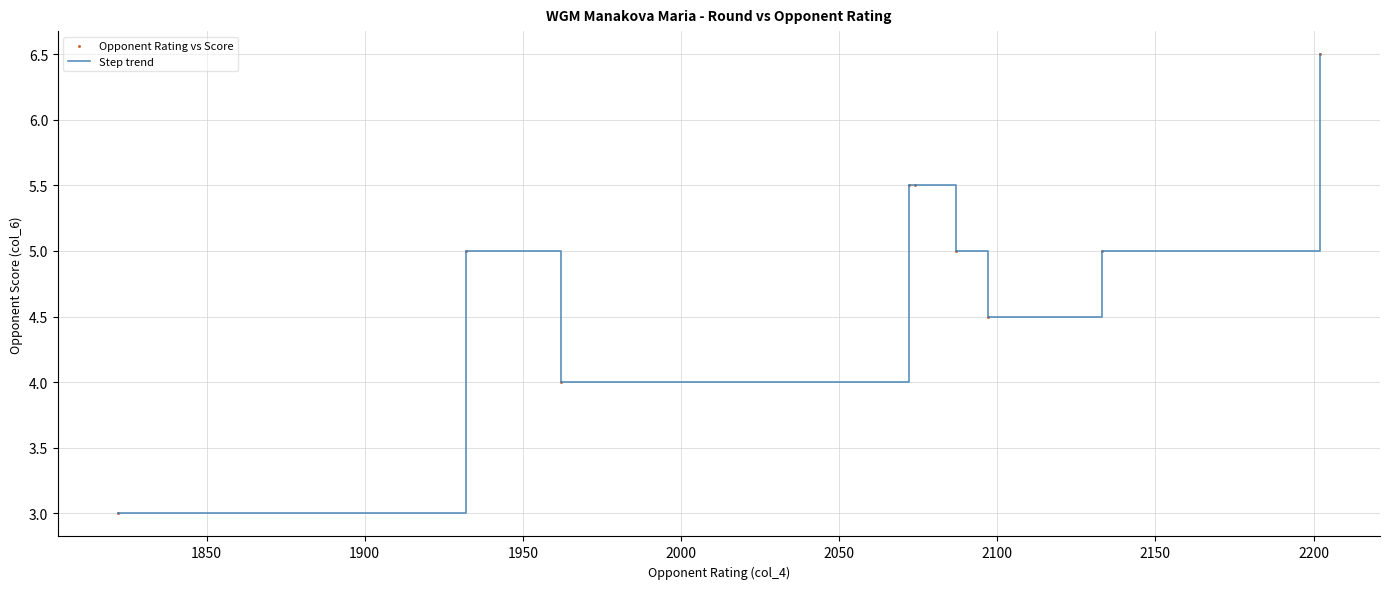

What is the difference between the maximum and minimum values?

3.5